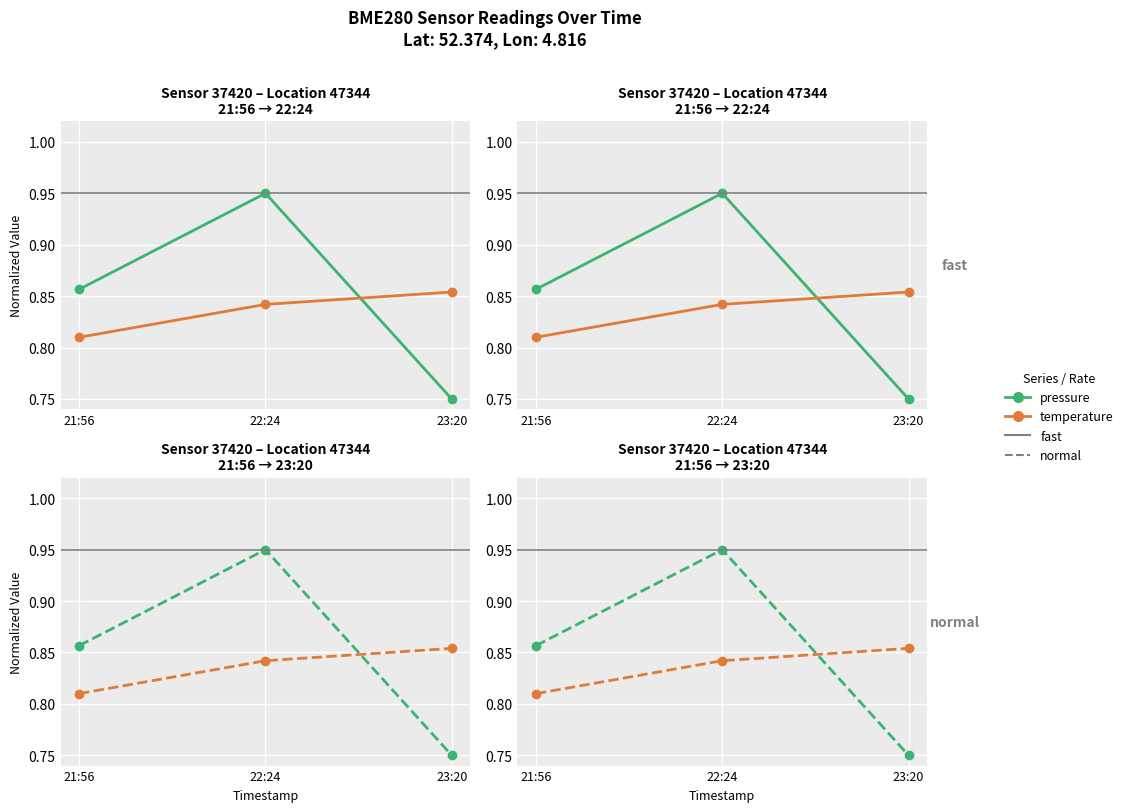

Rank the categories by temperature value from highest to lowest.

23:20, 22:24, 21:56